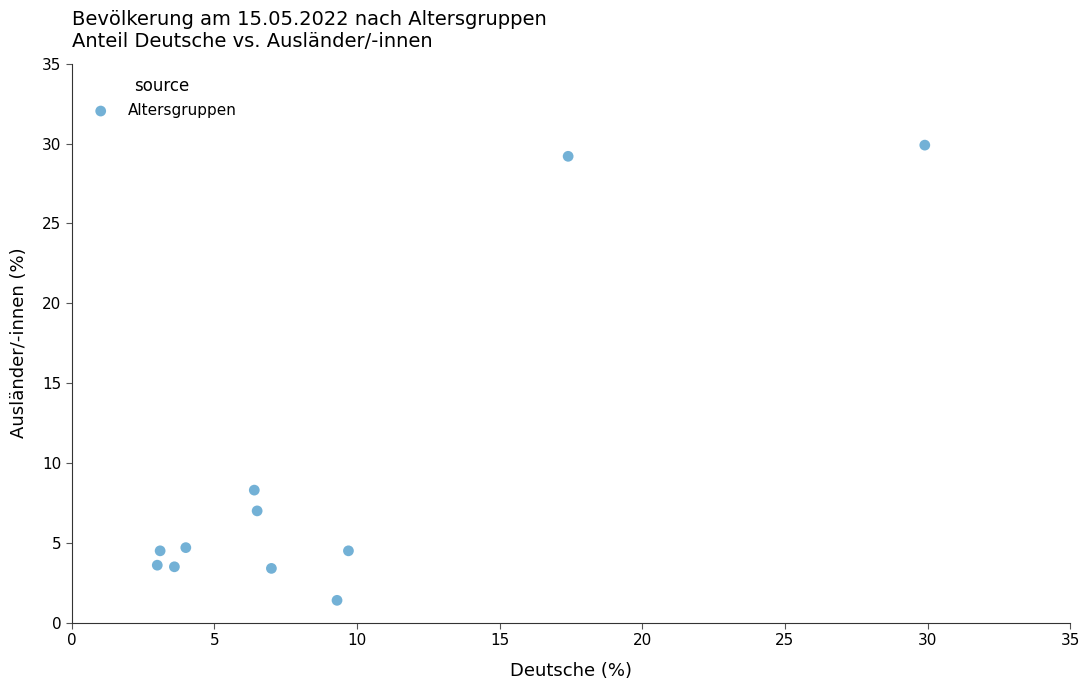

What Y value in the scatter plot is closest to 15?

8.3